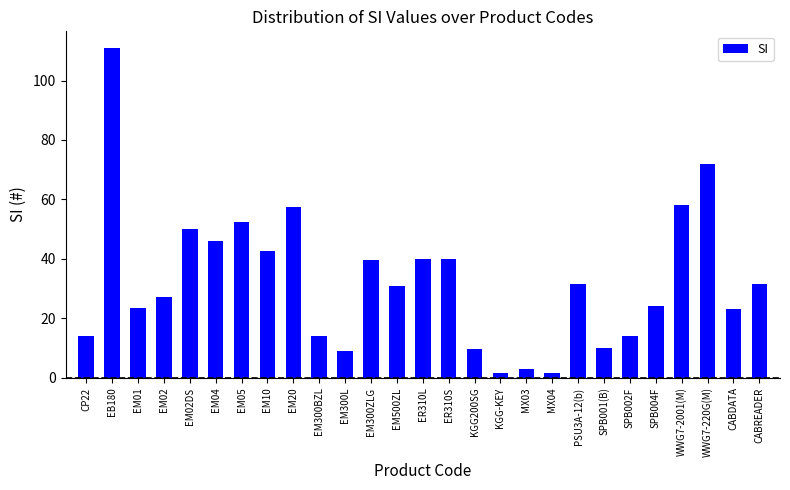

Are the bars horizontal?

No